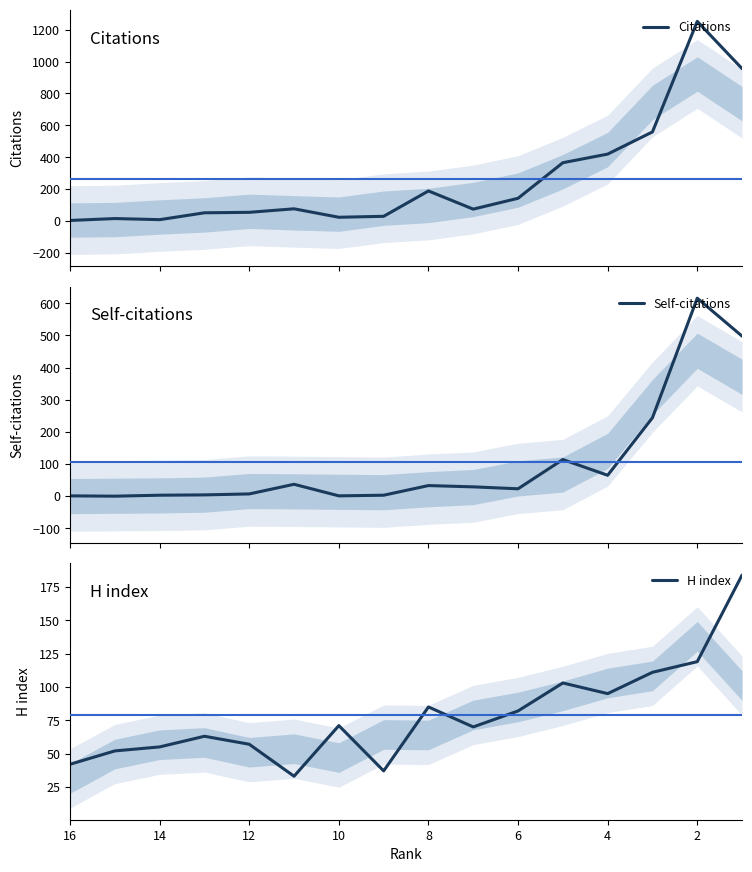

True or false: Citations and H index cross at least once.

True